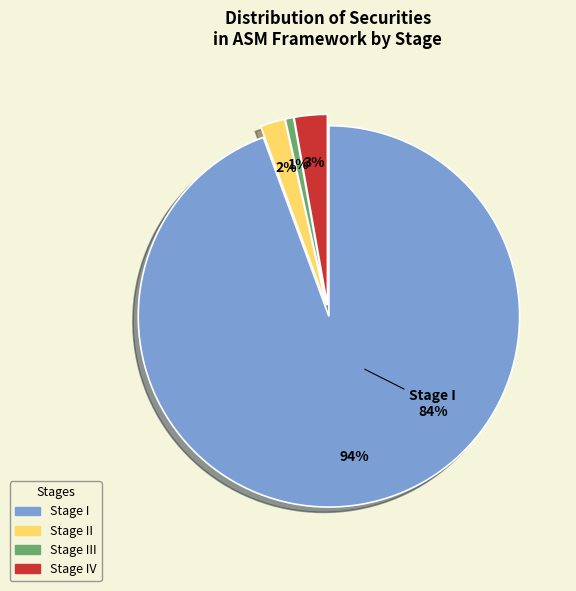

Which category has the biggest portion of the pie?

Stage I